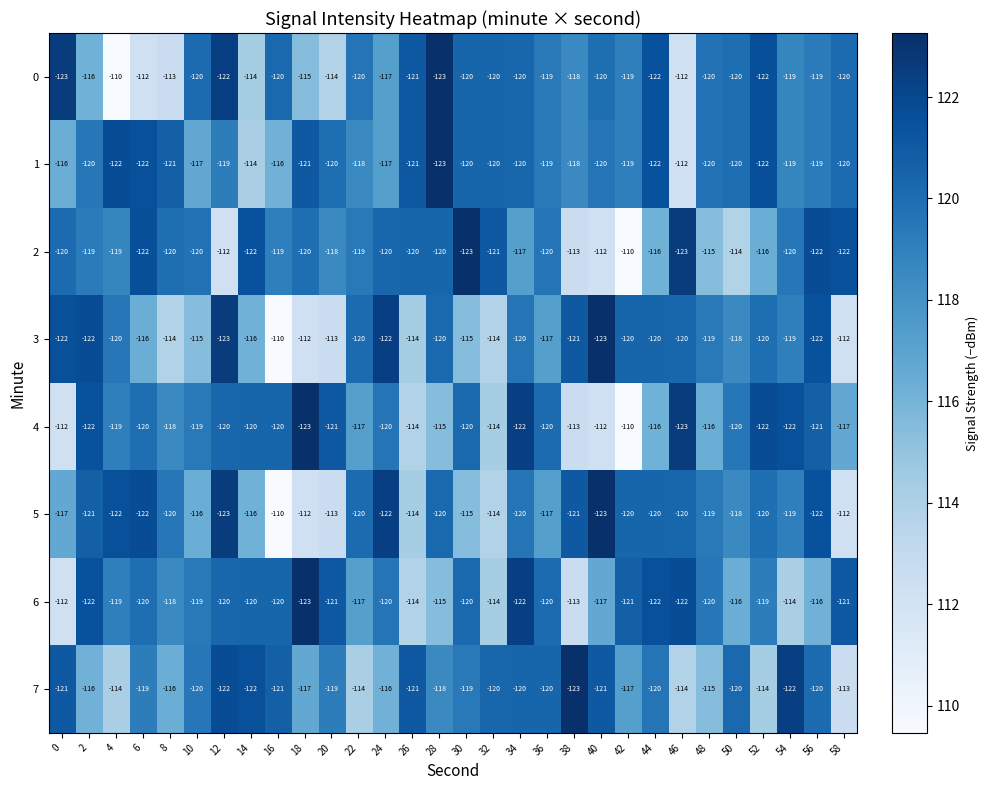

What is the difference between the highest and lowest values at 36?

3